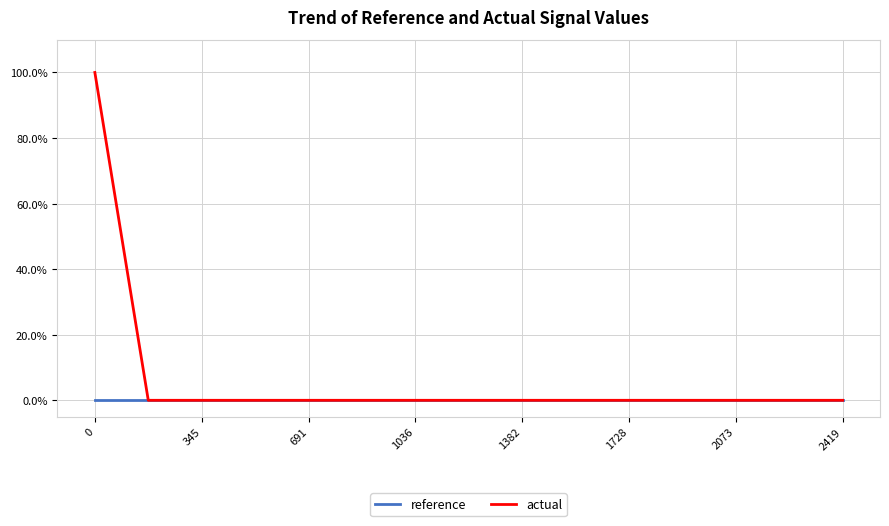

Which series has the largest total across all categories?

actual